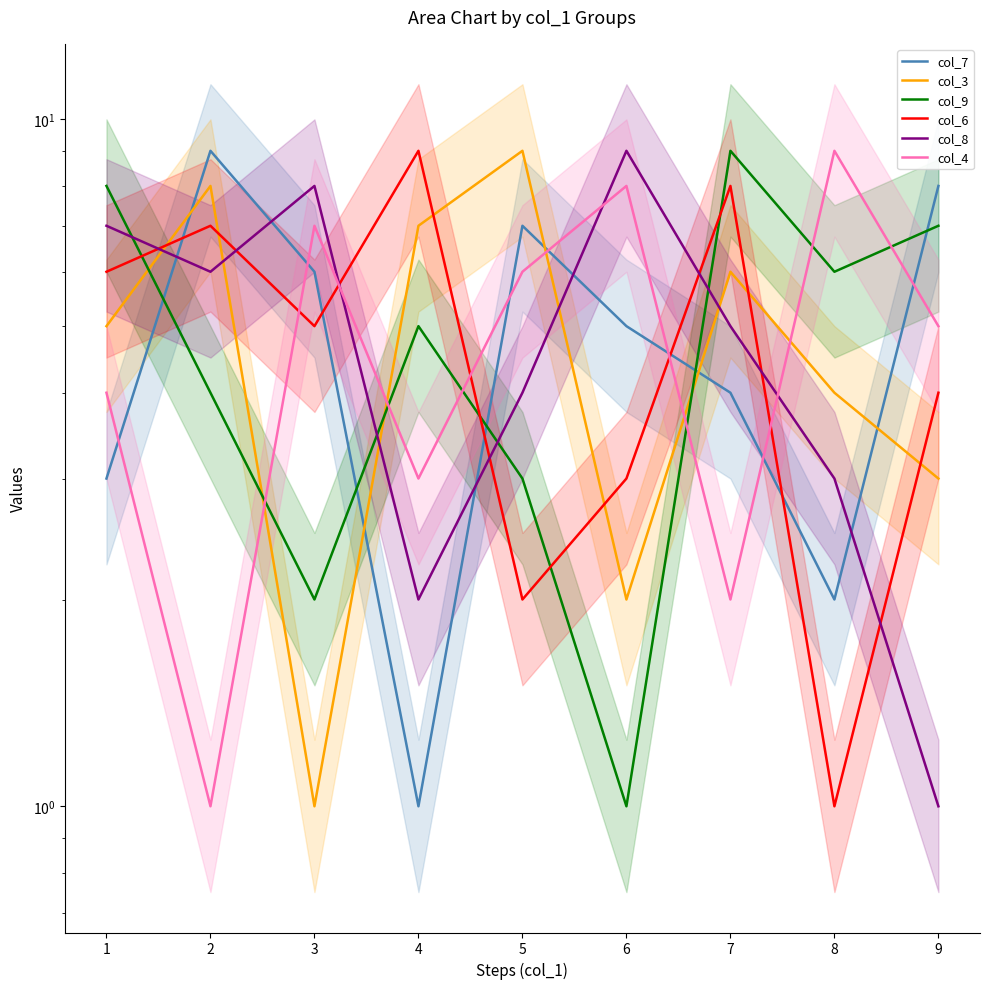

List the labels in order of col_9 value, largest first.

7, 1, 9, 8, 4, 2, 5, 3, 6